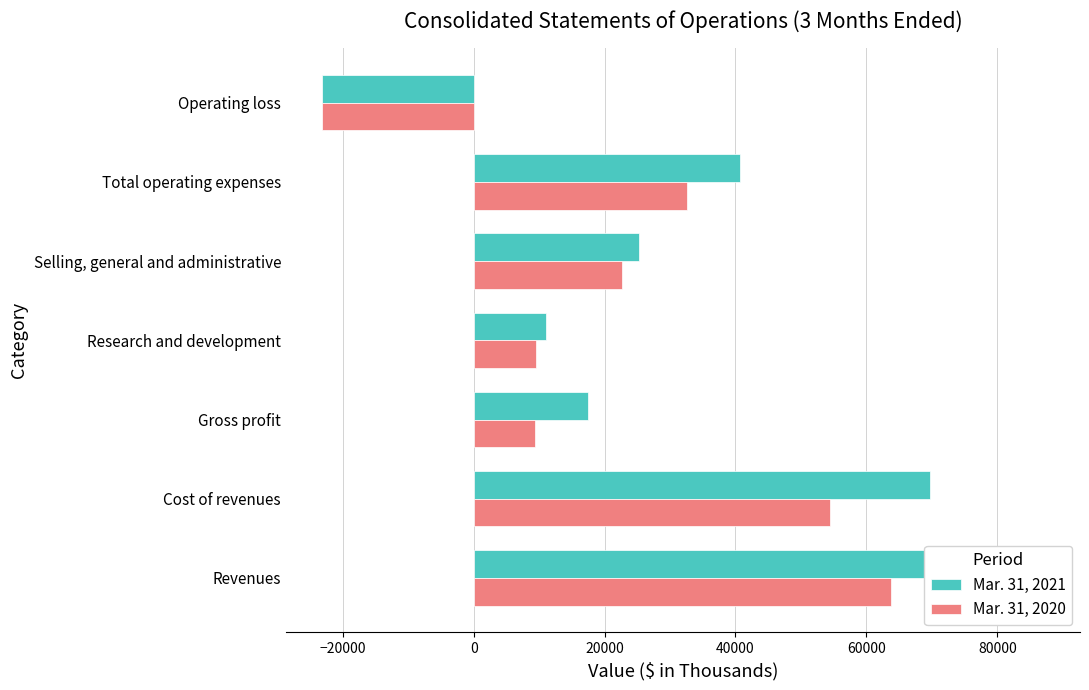

What is the highest value of the Mar. 31, 2020 series?

63838